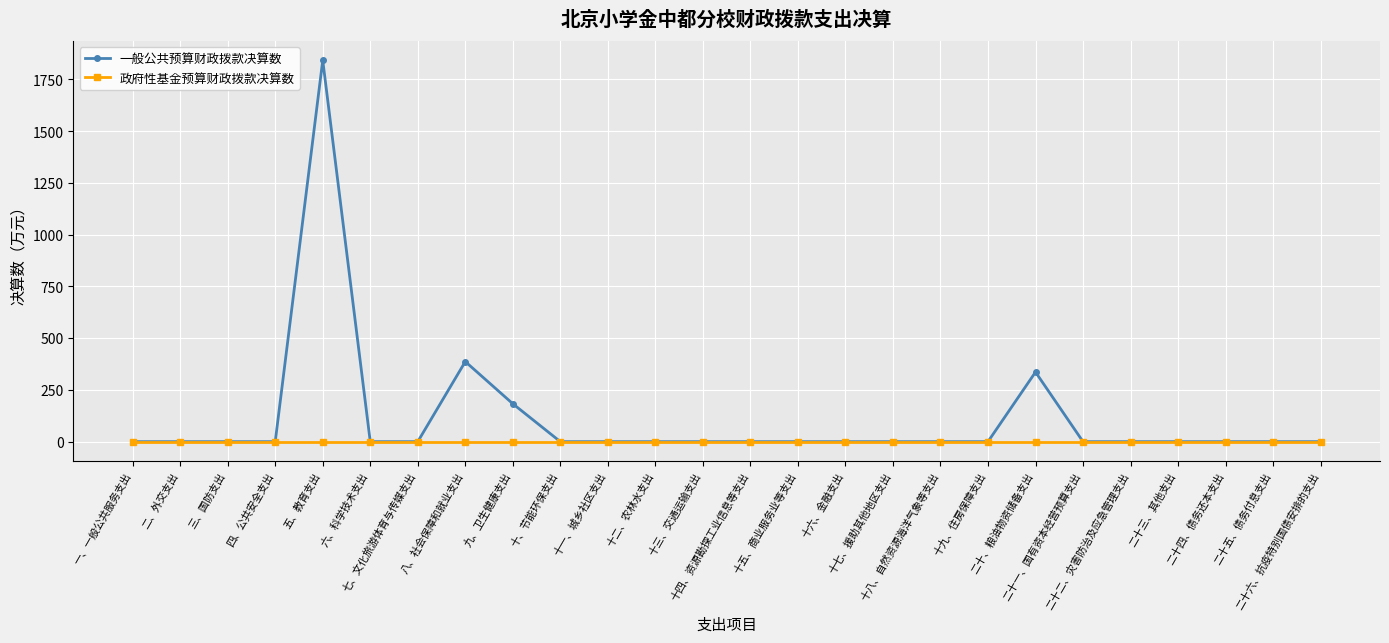

Which series has the widest spread of values?

一般公共预算财政拨款决算数